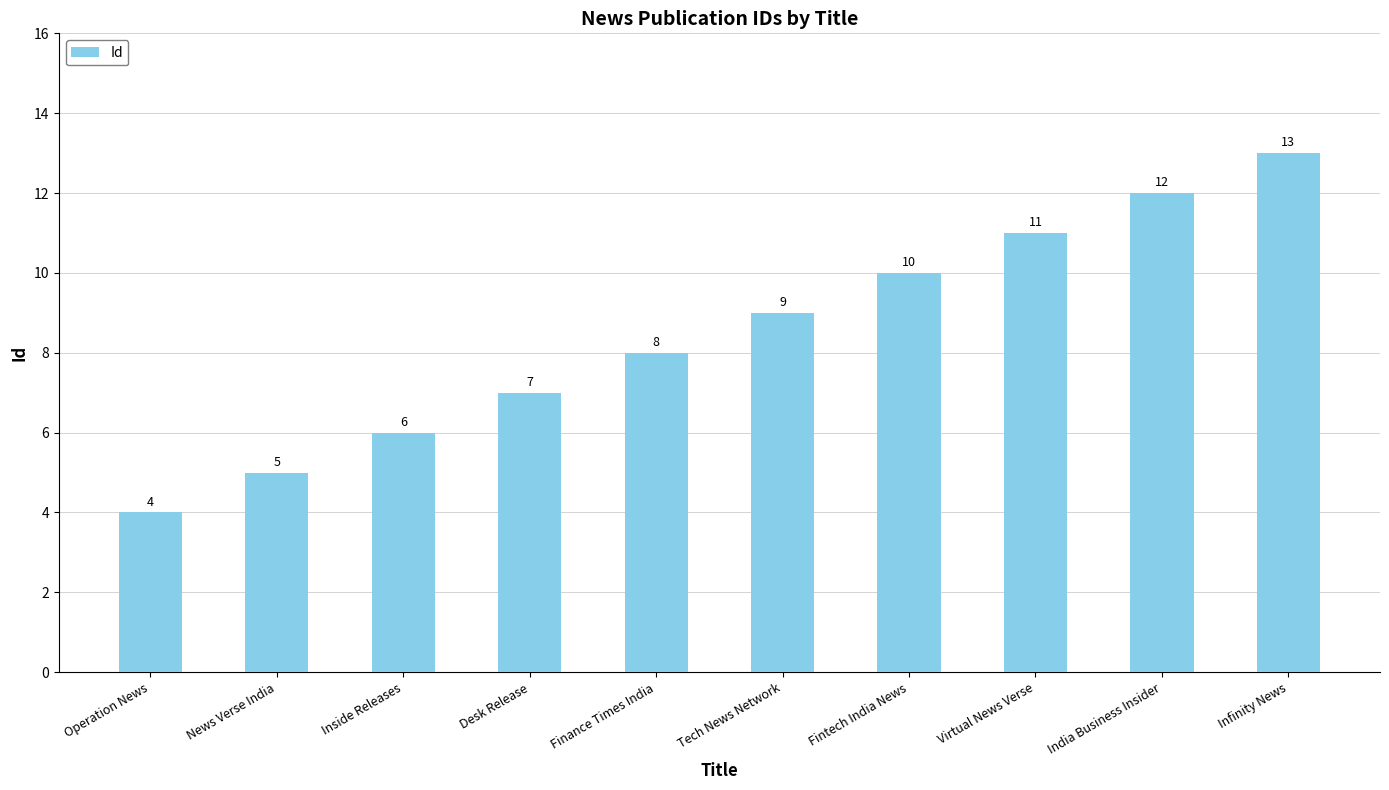

List the labels in order of value, largest first.

Infinity News, India Business Insider, Virtual News Verse, Fintech India News, Tech News Network, Finance Times India, Desk Release, Inside Releases, News Verse India, Operation News